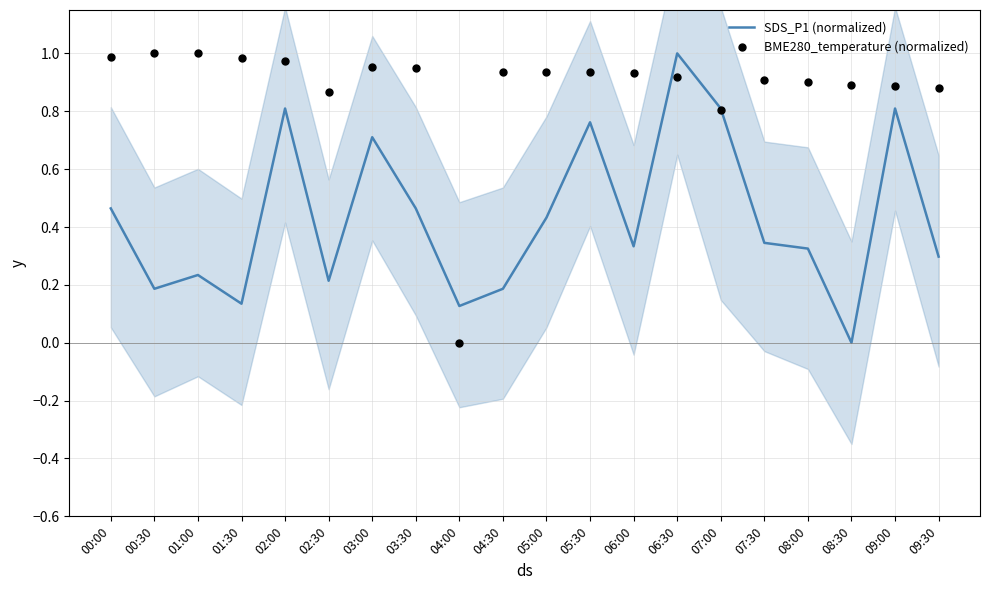

At how many categories does at least one series exceed 0?

20